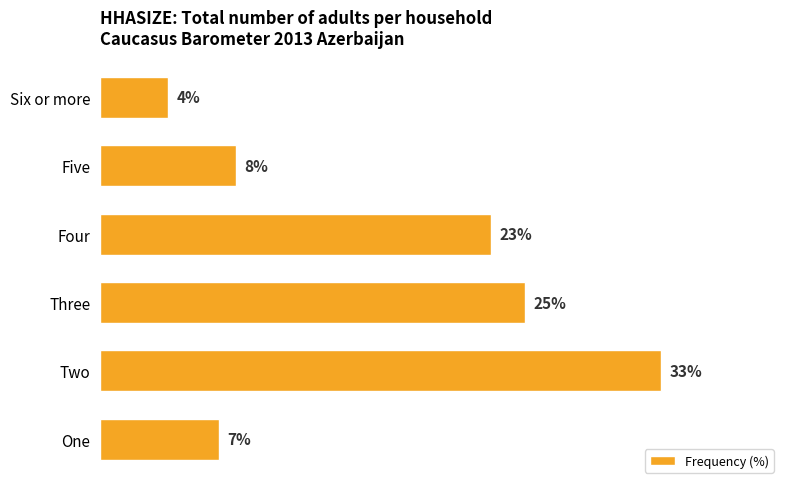

Between Five and Three, which is larger?

Three